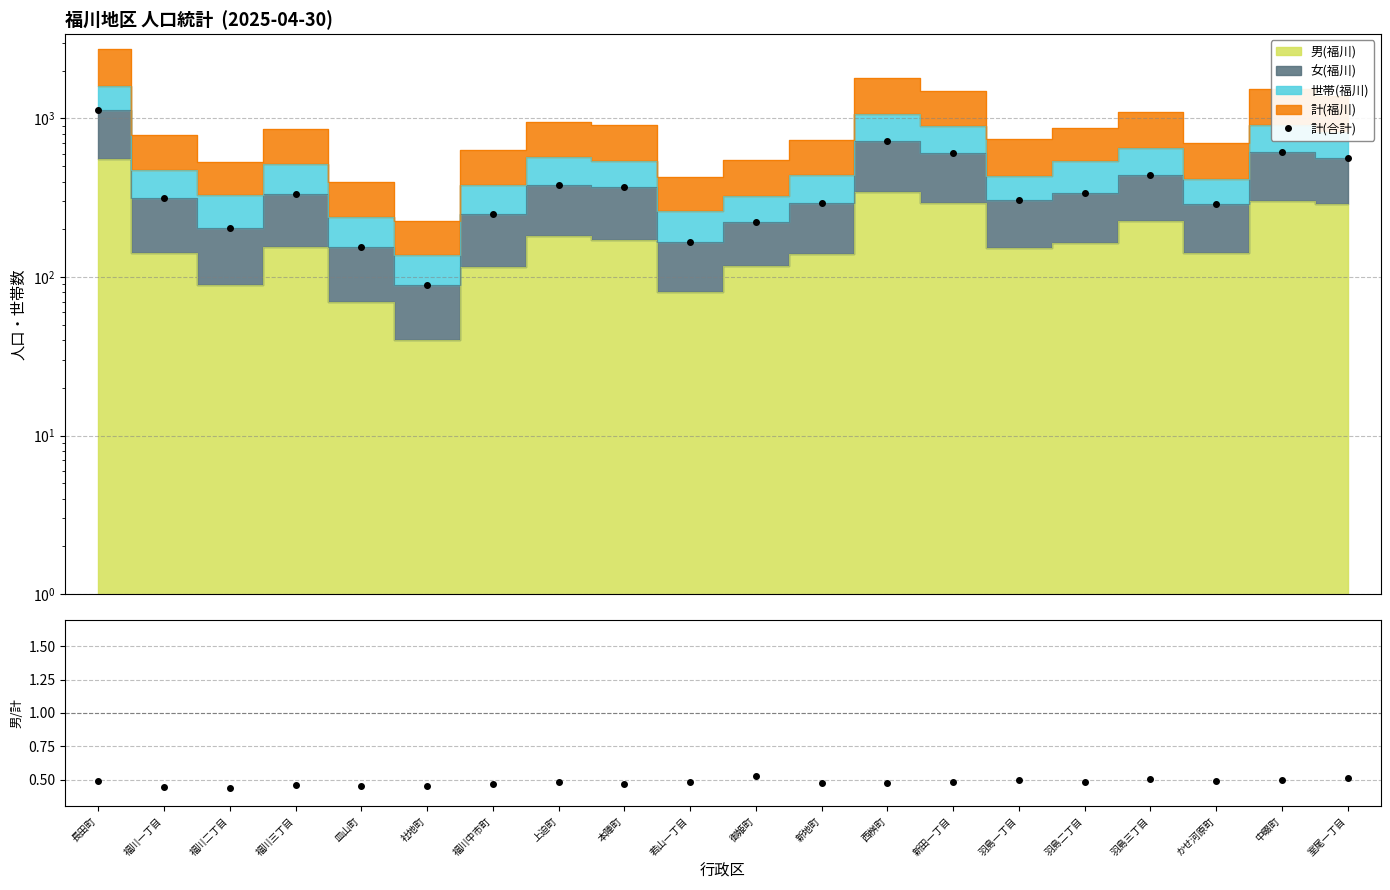

What is the greatest value displayed?

1134